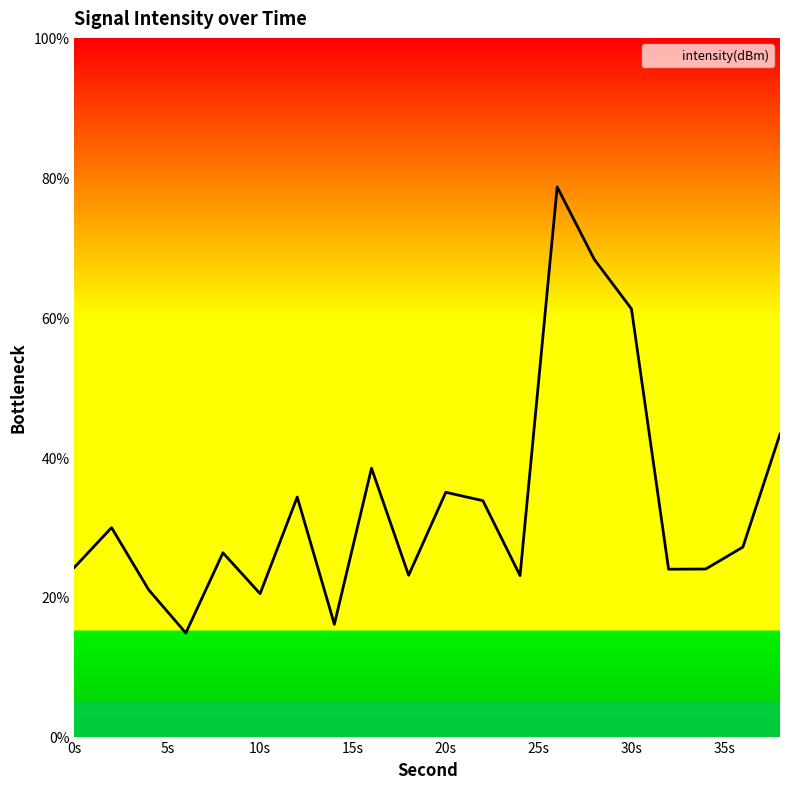

What is the sum of all values?

666.9